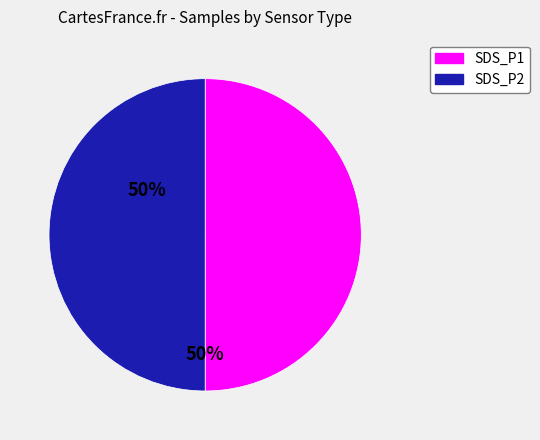

How many segments does this pie chart have?

2